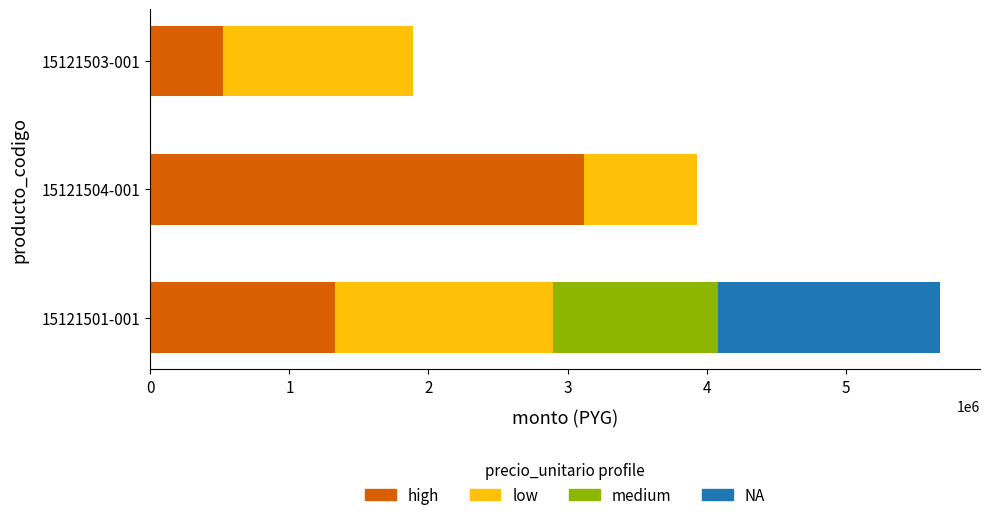

The value of high at 15121504-001 is 1914204. True or false?

False